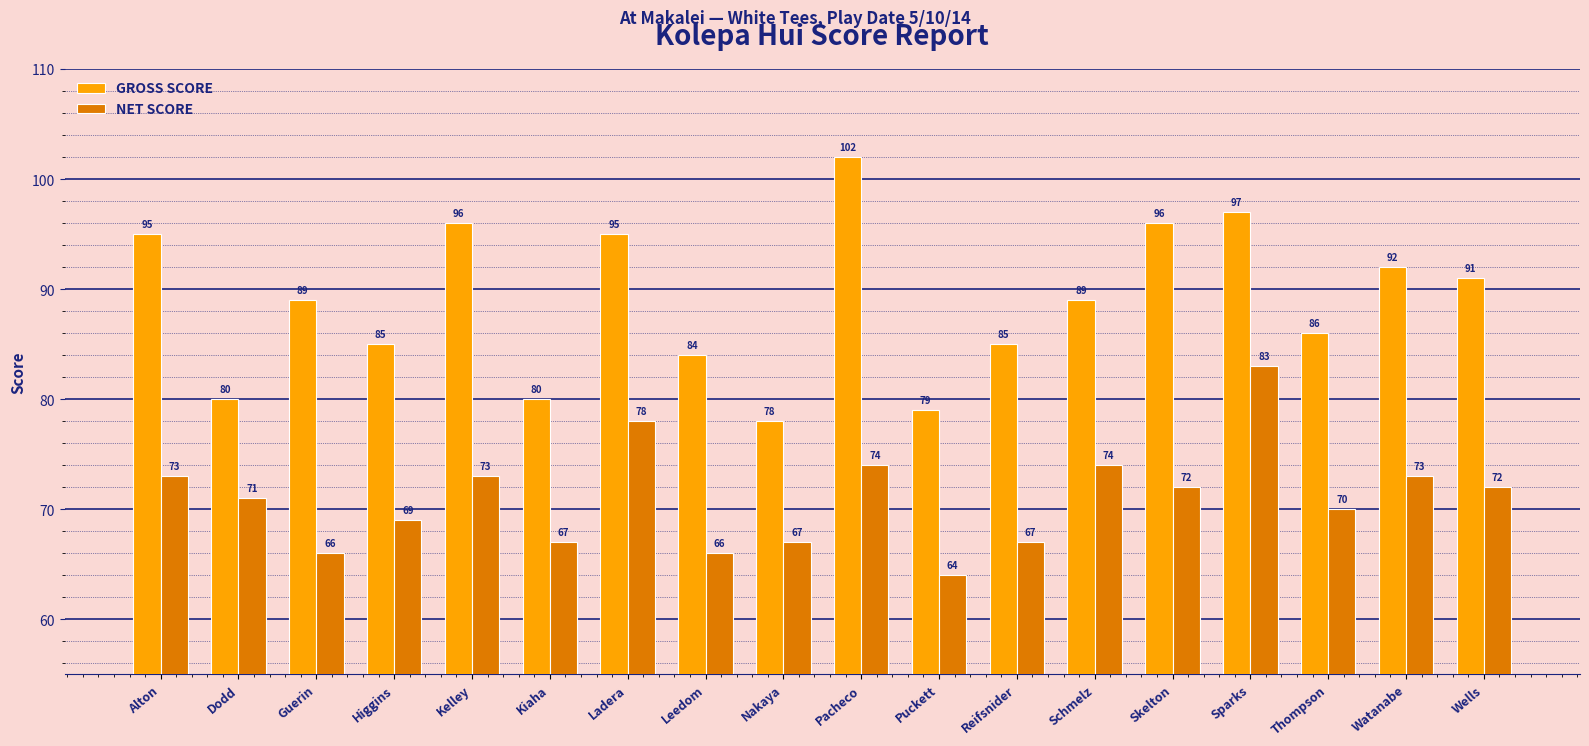

What is the approximate value of NET SCORE at Guerin?

66